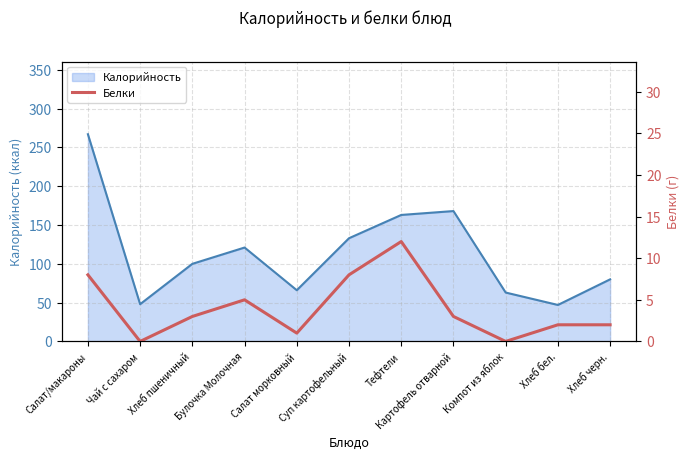

Where is the first local minimum?

Чай с сахаром